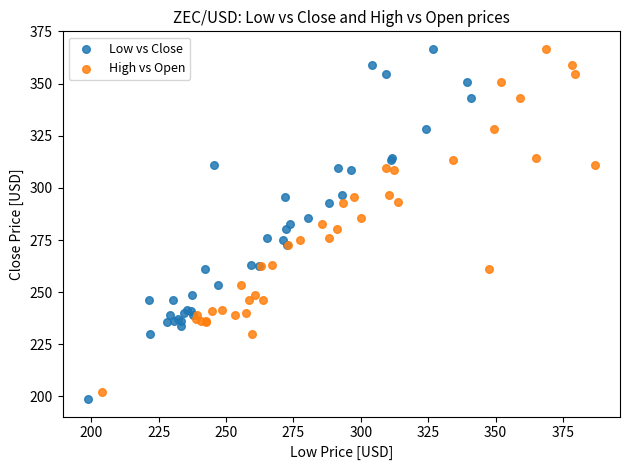

Which series reaches the minimum Y coordinate?

Low vs Close